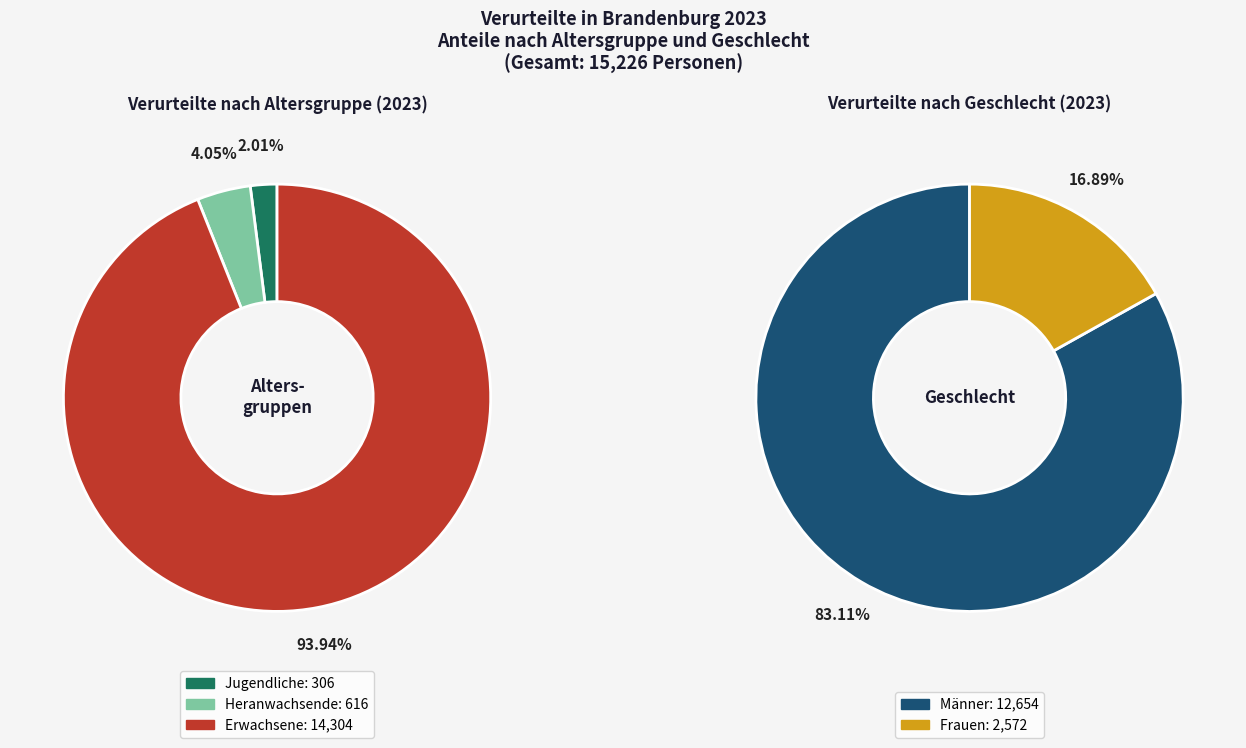

Is it true that Heranwachsende is 4% of the pie?

True